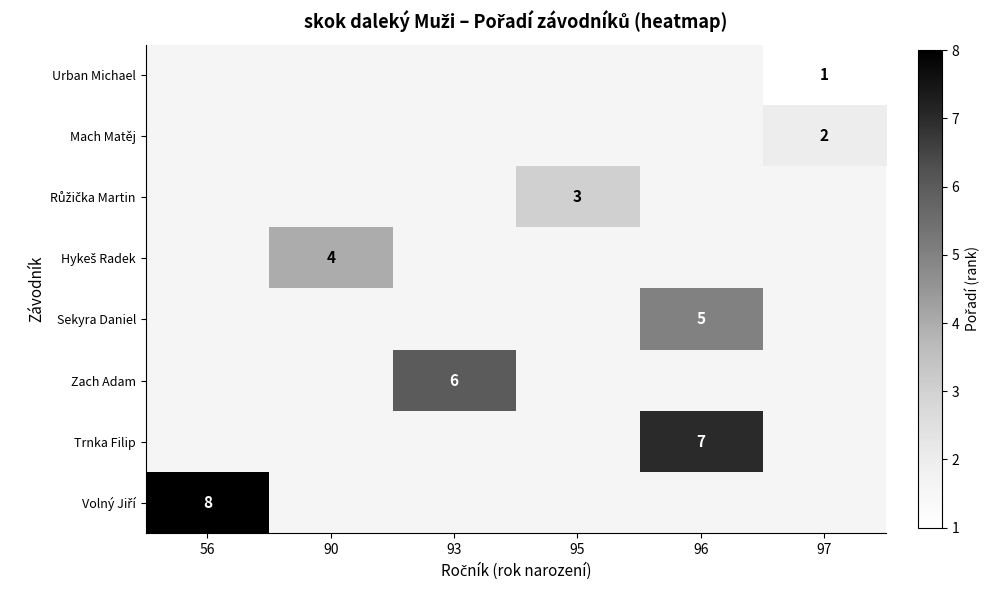

Rank the series by their average value, from lowest to highest.

Urban Michael, Mach Matěj, Růžička Martin, Hykeš Radek, Sekyra Daniel, Zach Adam, Trnka Filip, Volný Jiří